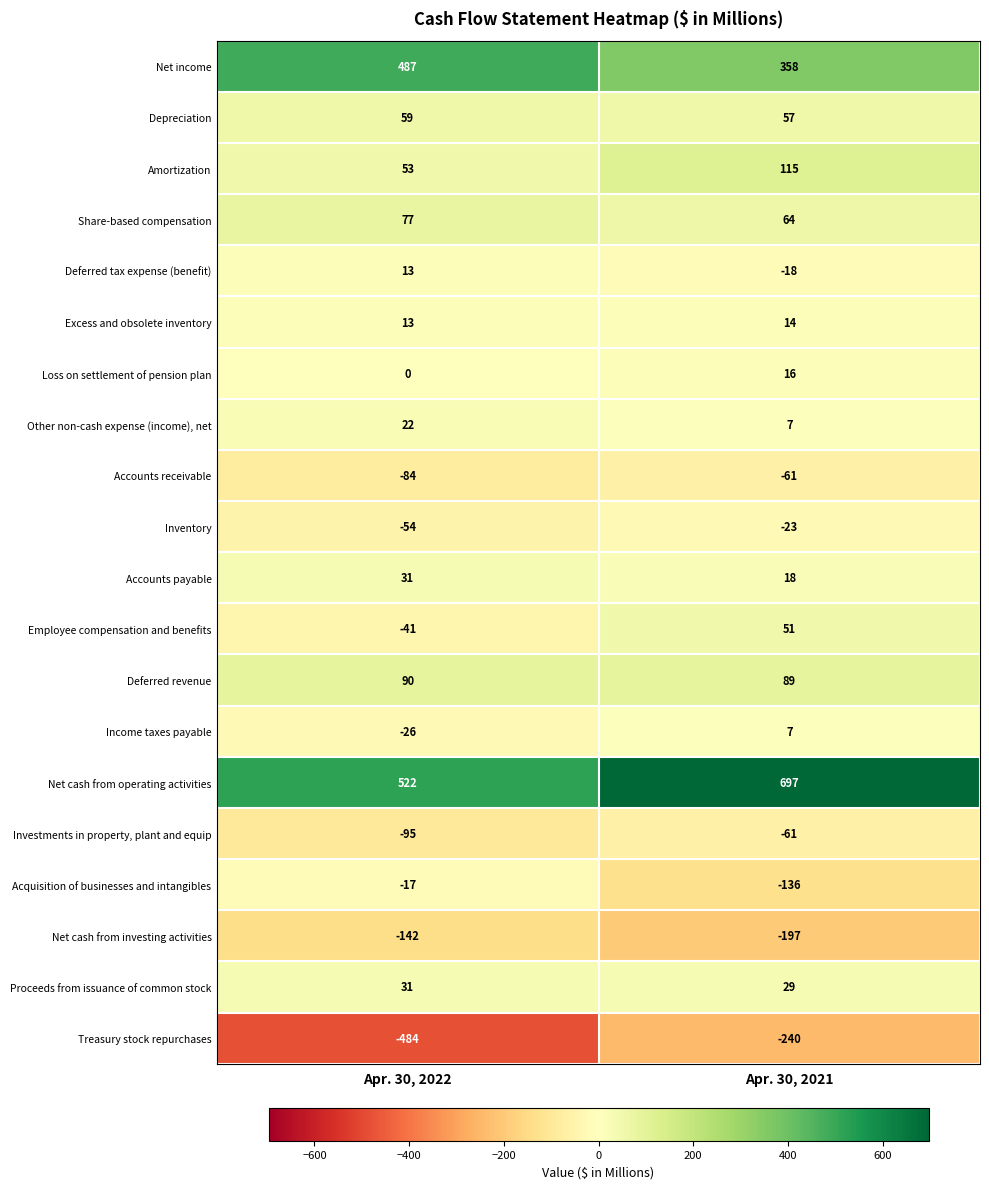

Rank the categories by Deferred revenue value from highest to lowest.

Apr. 30, 2022, Apr. 30, 2021